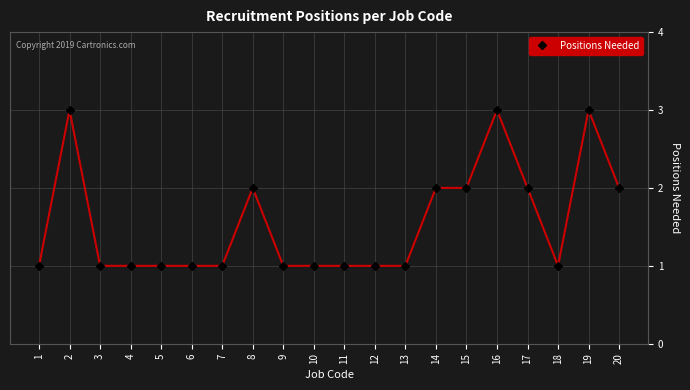

What is the ratio of the value at 12 to the value at 2?

0.3